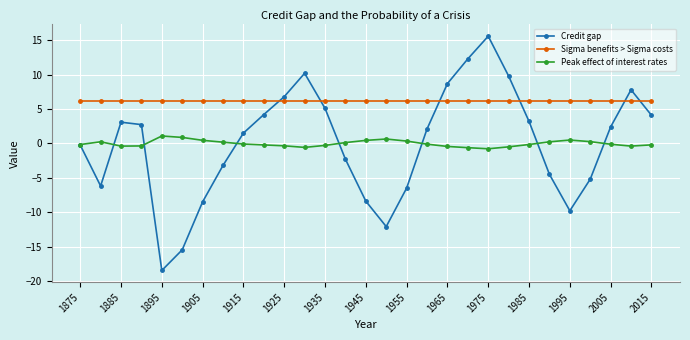

How many lines are shown in the chart?

3